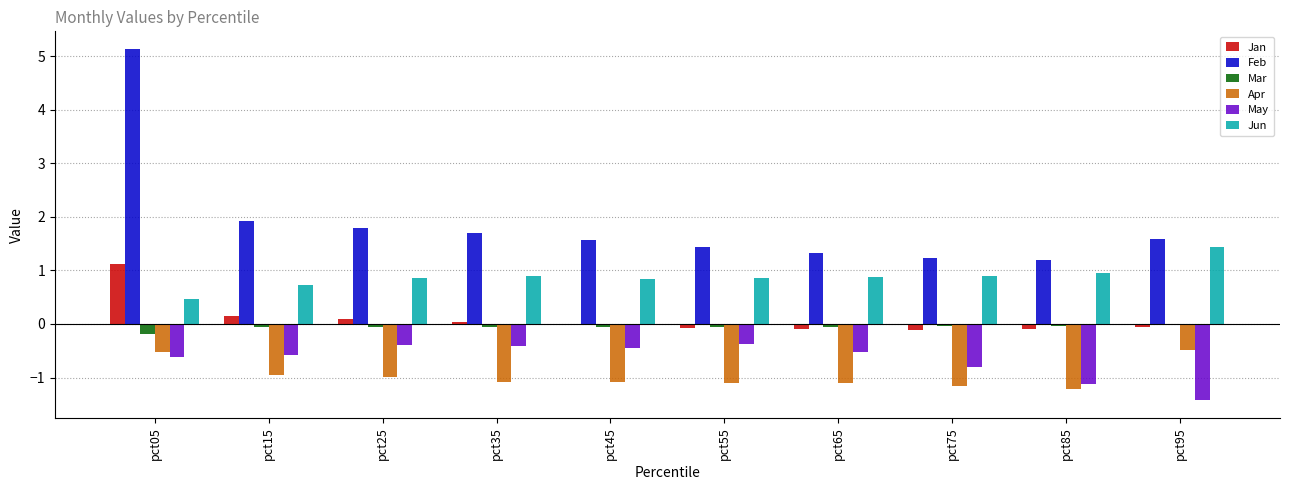

Are the bars horizontal?

No